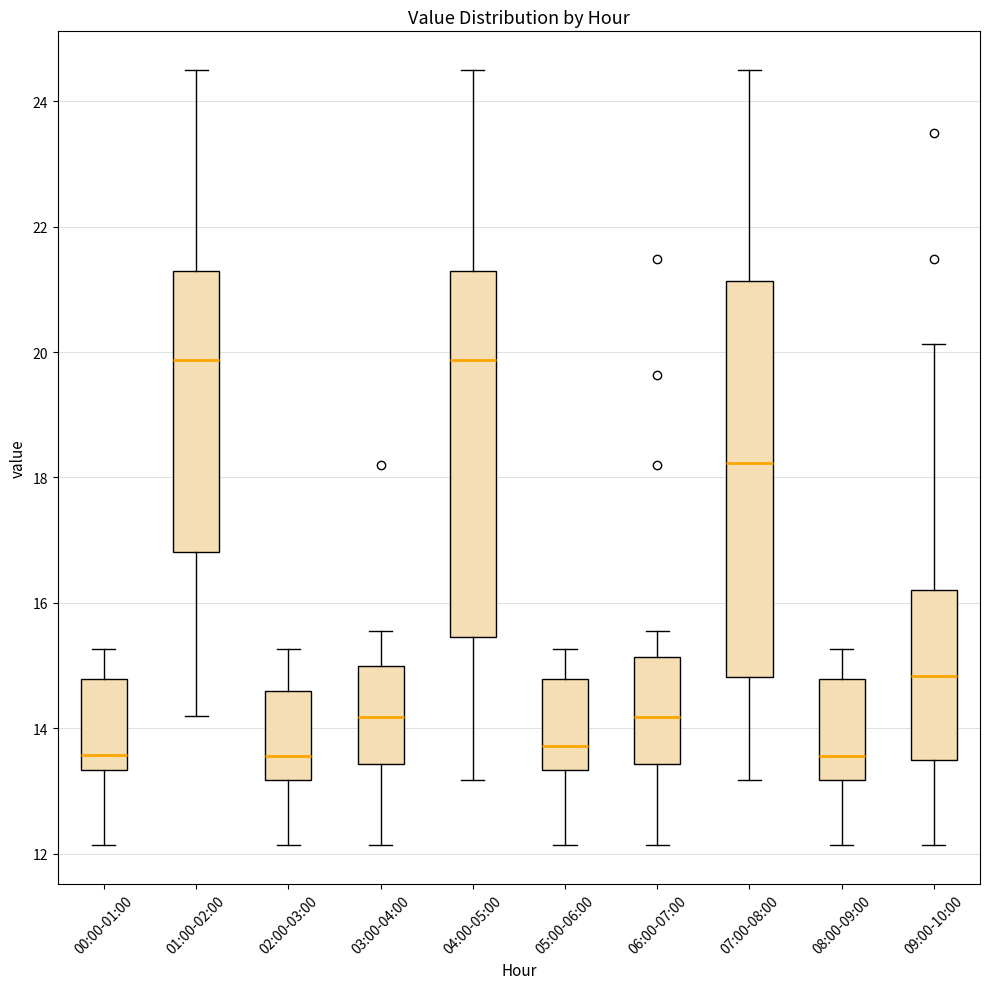

Where does the lower whisker of the box for 07:00-08:00 end on the y-axis? The values are not printed on the chart, so give them approximately, as read against the axis.

13.2